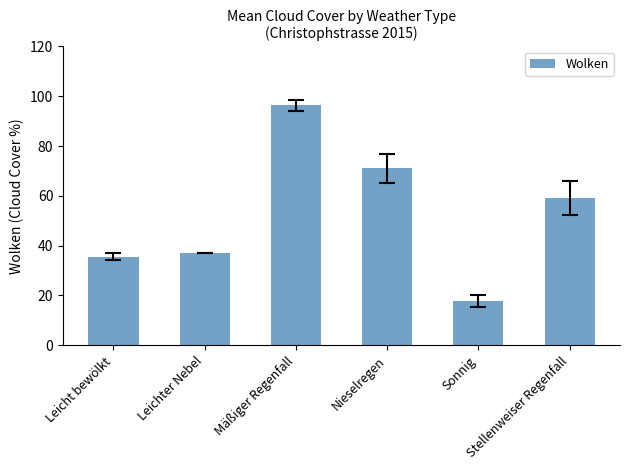

Reading left to right, transcribe all the data shown in this chart.

Leicht bewölkt=35.5	Leichter Nebel=37.0	Mäßiger Regenfall=96.3	Nieselregen=71.0	Sonnig=17.7	Stellenweiser Regenfall=59.0